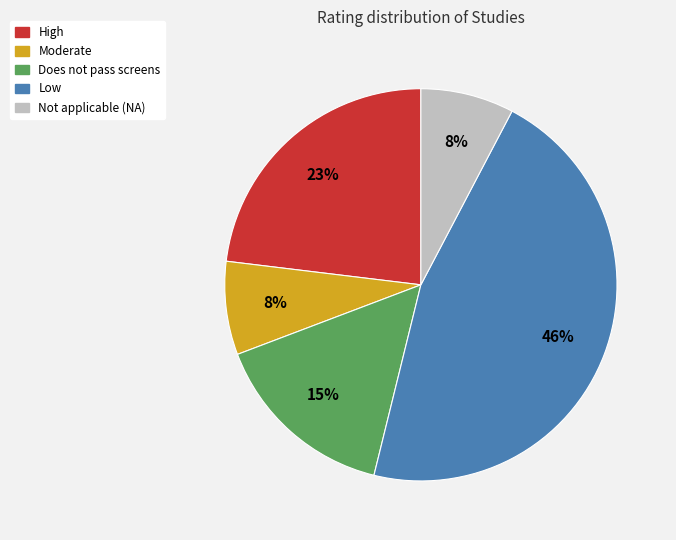

To the nearest percent, what is the difference between the largest and smallest slice percentages?

38%